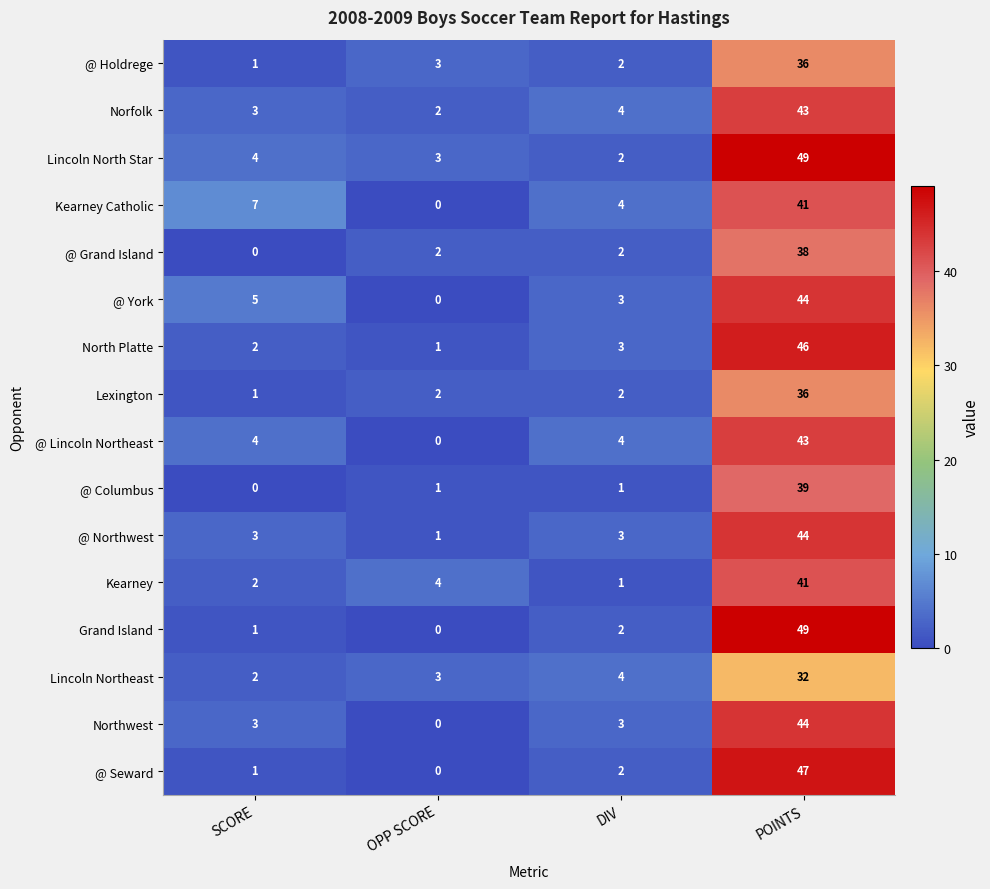

At which category does the chart reach its peak across all series?

POINTS